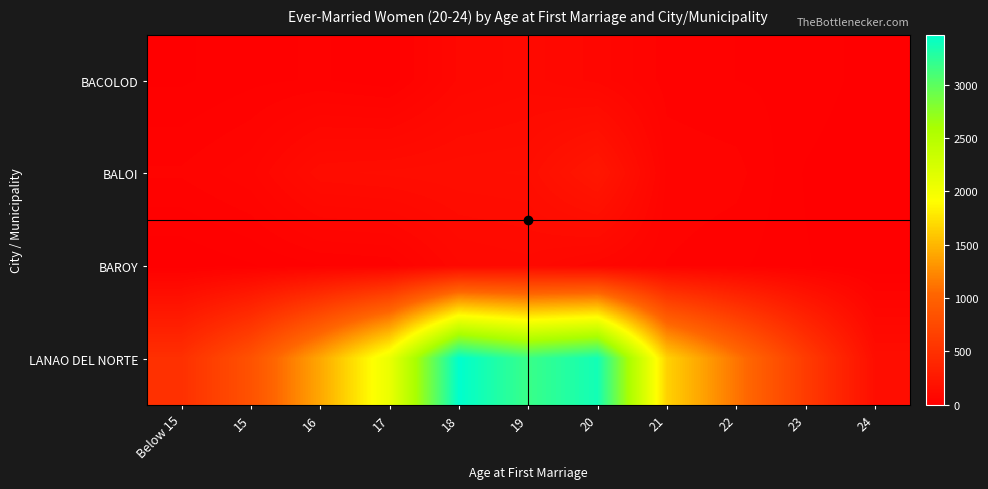

At which category does the chart reach its minimum across all series?

24